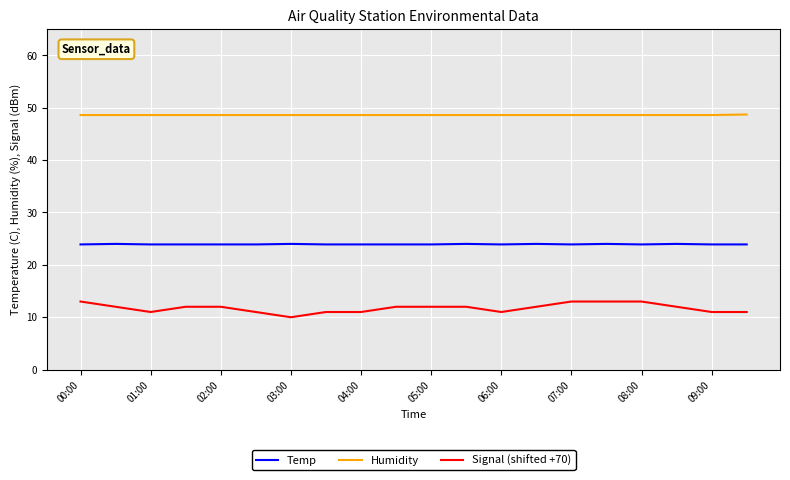

What is the average value of the Temp series?

23.9